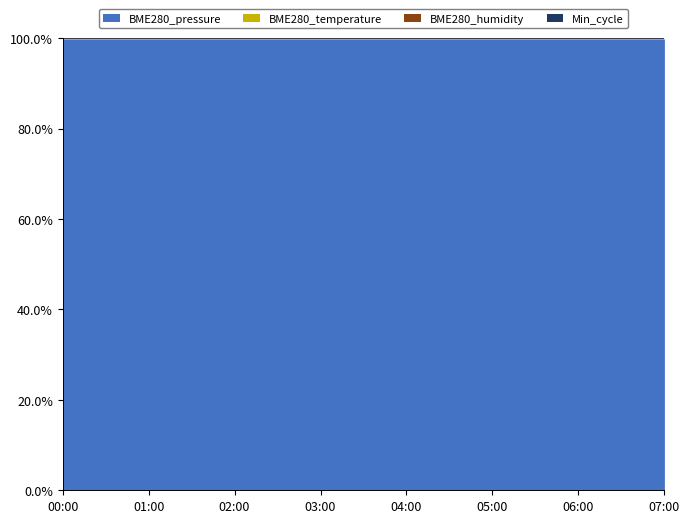

What is the label of the 6th point from the left?

05:00